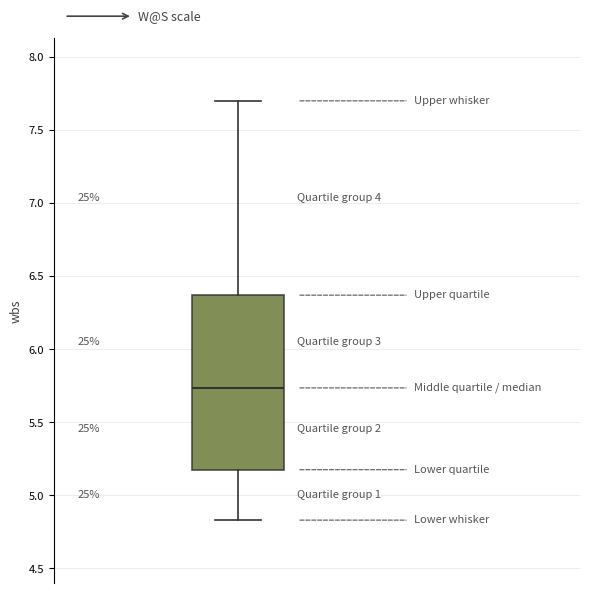

Transcribe this box plot: give where the median line is, the range the box spans, and where the two whiskers end, as read against the y-axis. The values are not printed on the chart, so give them approximately, as read against the axis.

median 5.75, box 5.20 to 6.35, whiskers 4.85 to 7.70